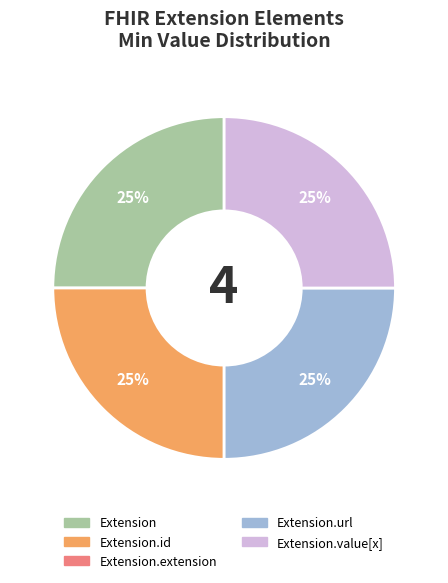

Does any single category account for the majority?

No